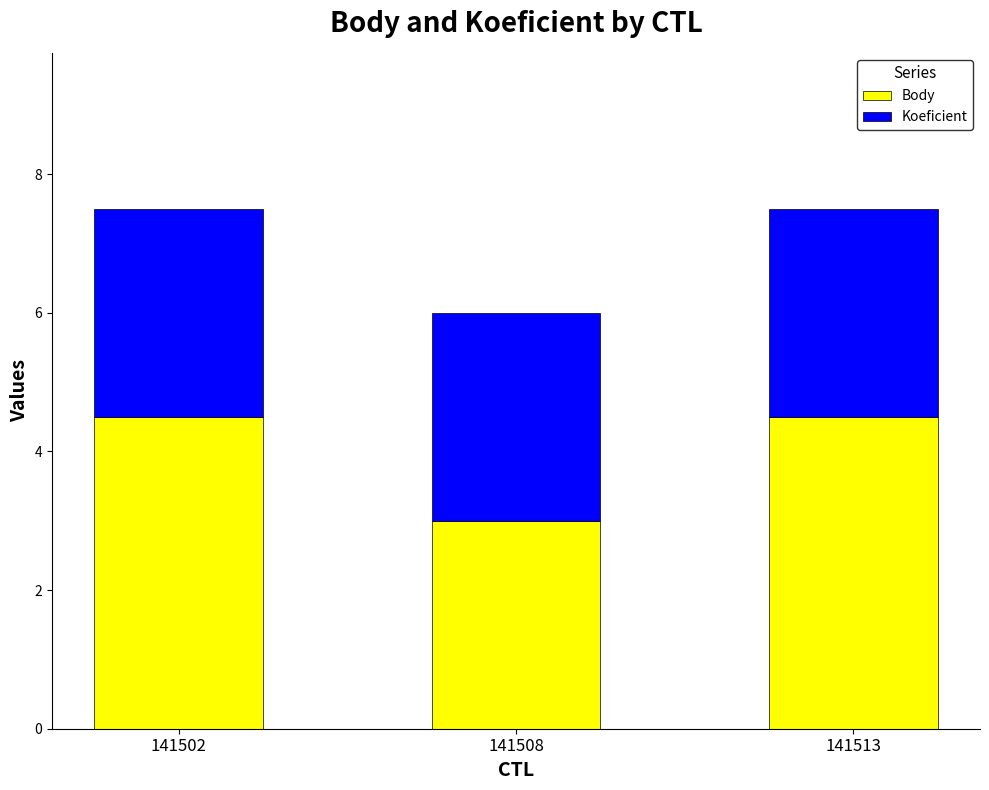

Where does the Body series first go above 4?

141502